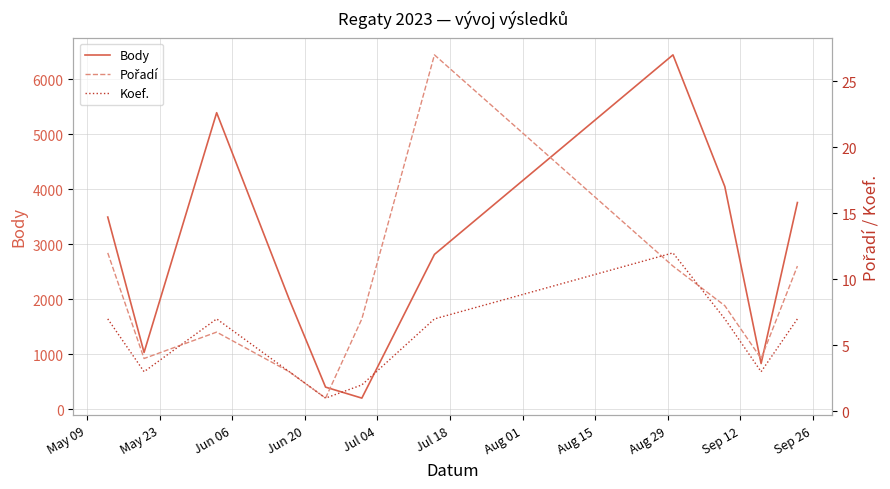

Where is the first local maximum for Koef.?

Jun 06